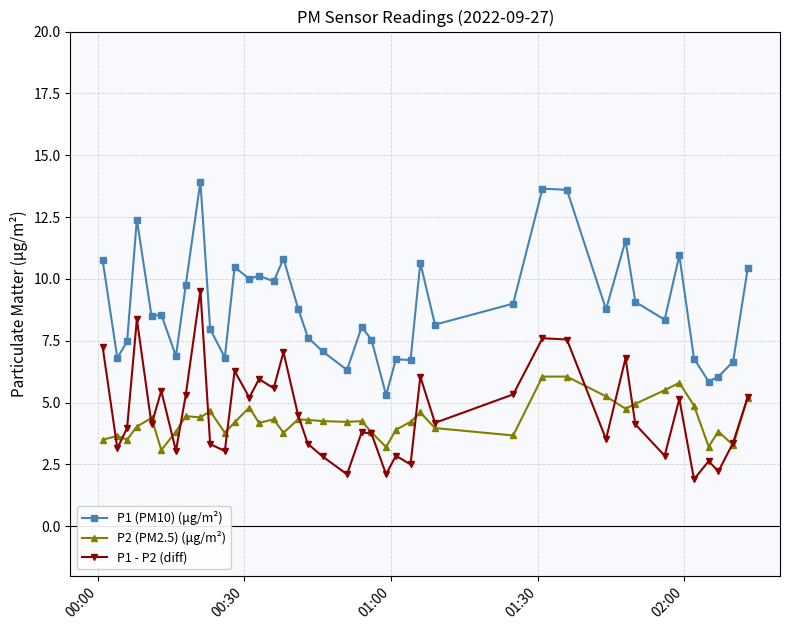

How many categories are shown in the chart?

40